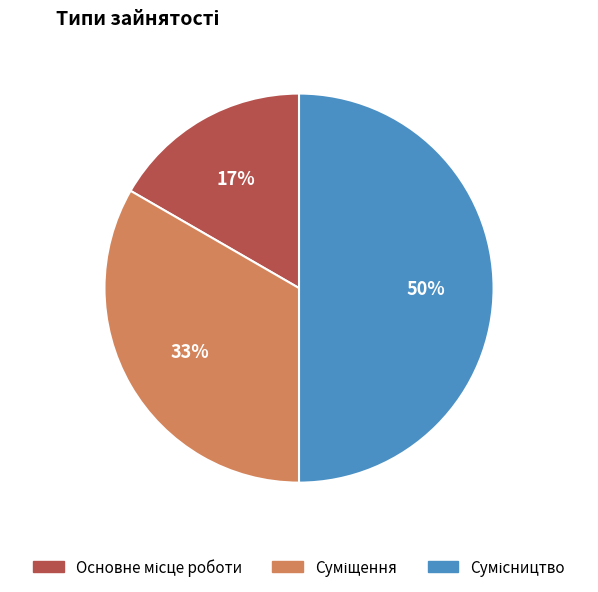

To the nearest percent, what is the average slice percentage?

33%